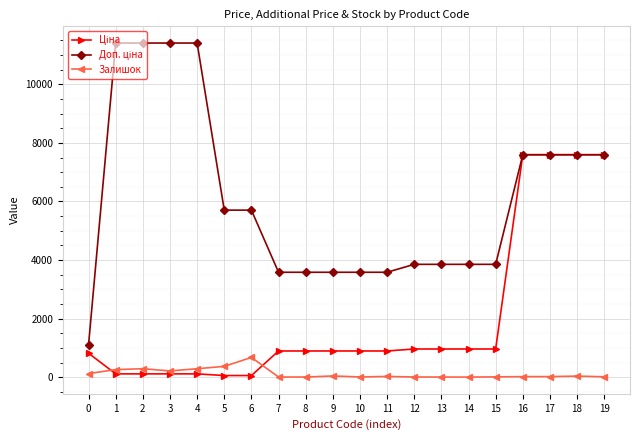

The value of Залишок at 5 is 370.0. True or false?

True